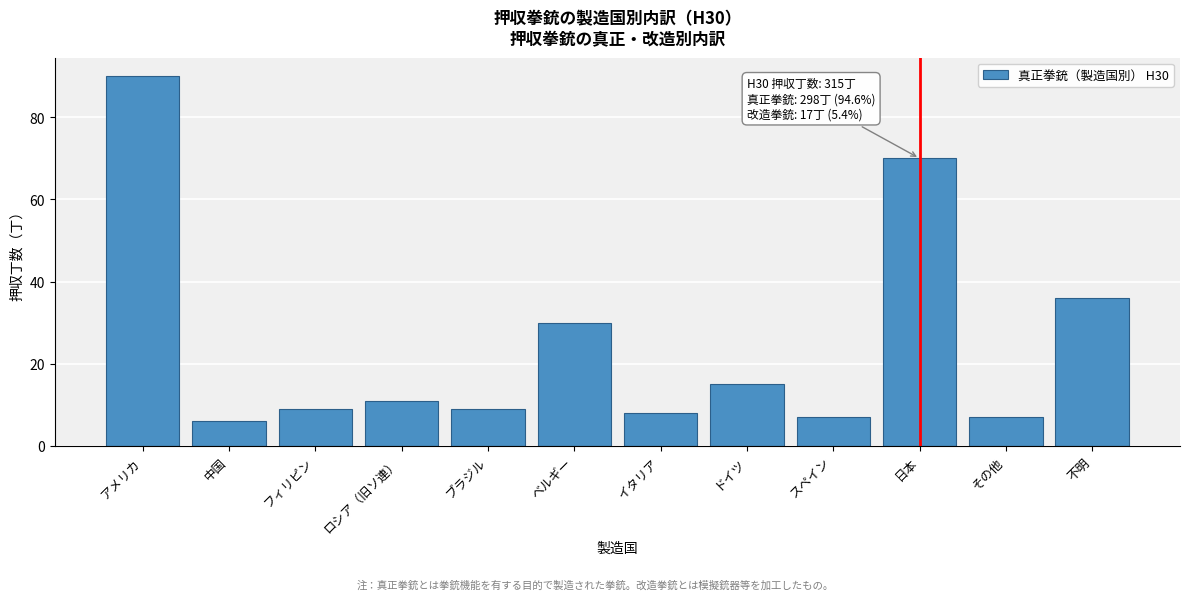

Reading right to left, transcribe all the data shown in this chart.

36	7	70	7	15	8	30	9	11	9	6	90